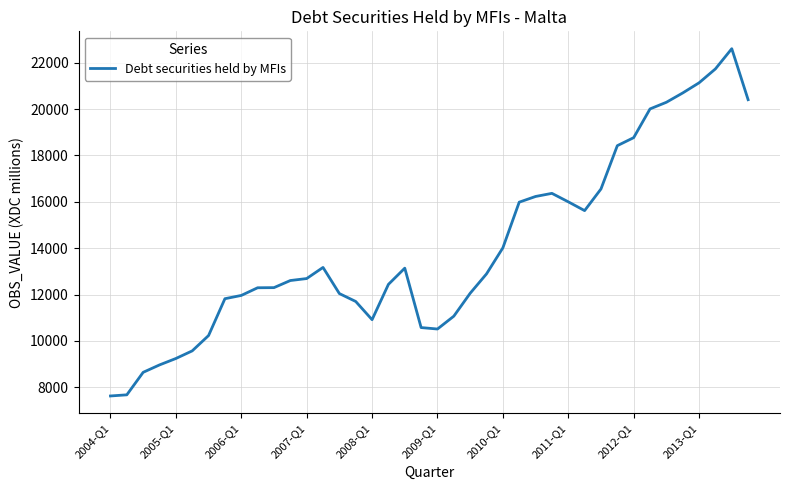

How many series are shown in this chart?

1